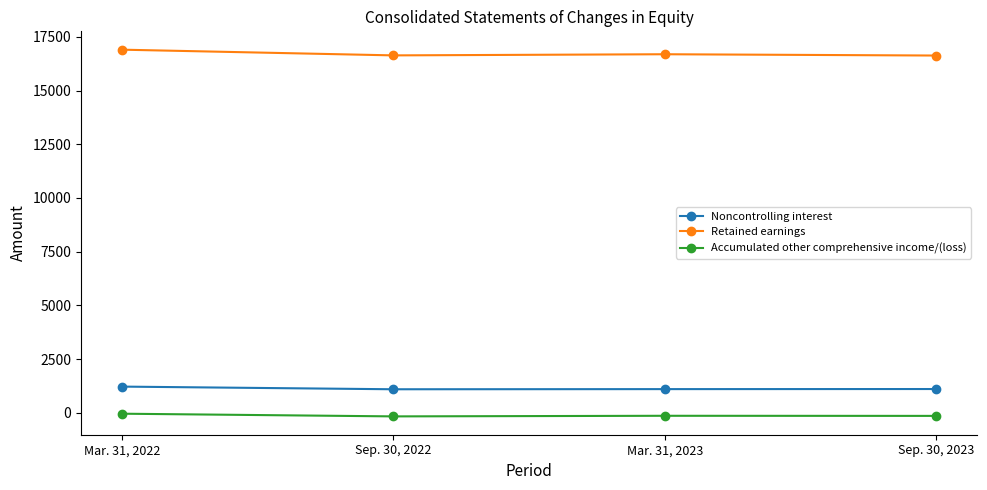

At which label does Retained earnings first exceed 16688?

Mar. 31, 2022